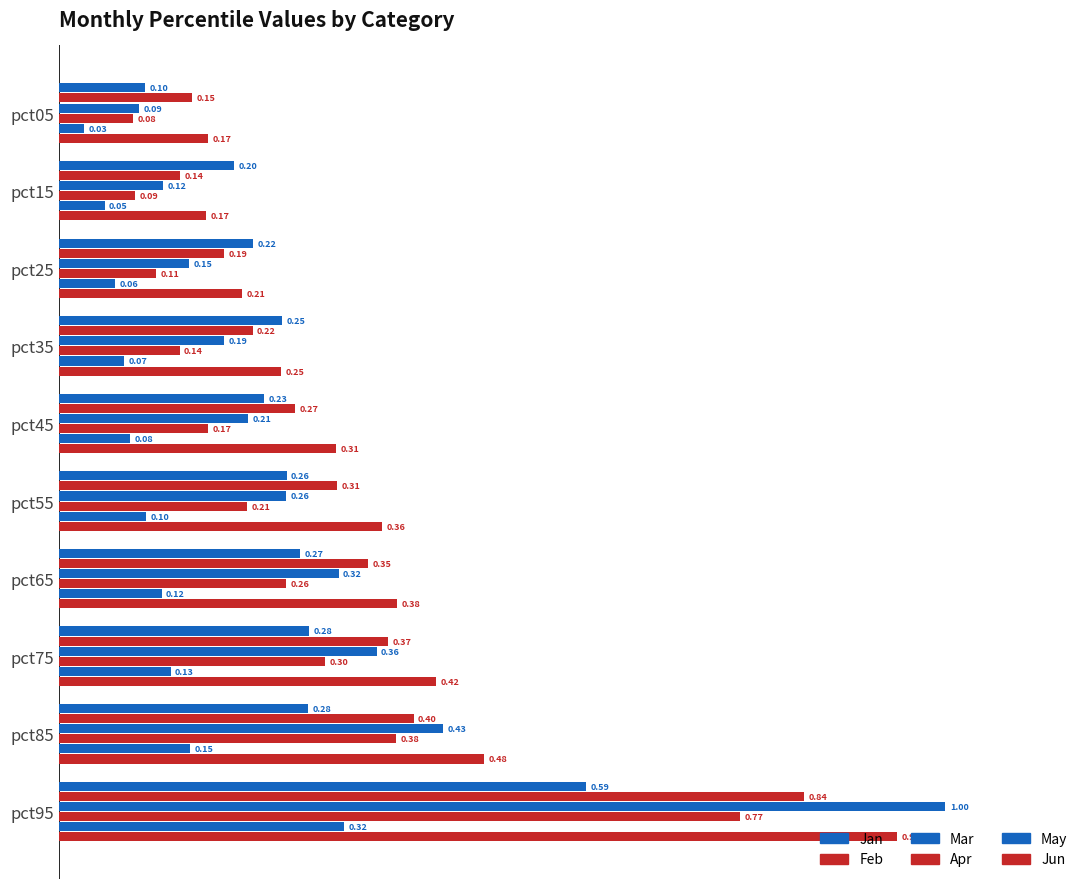

What is the greatest value displayed?

1.0